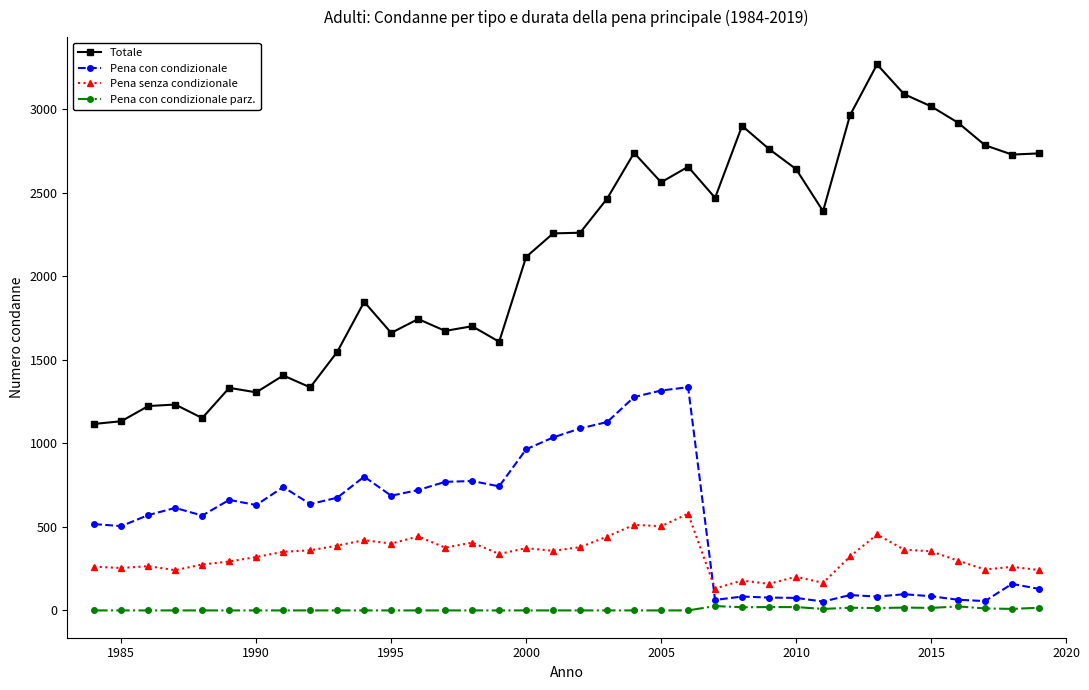

Which series has the largest total across all categories?

Totale